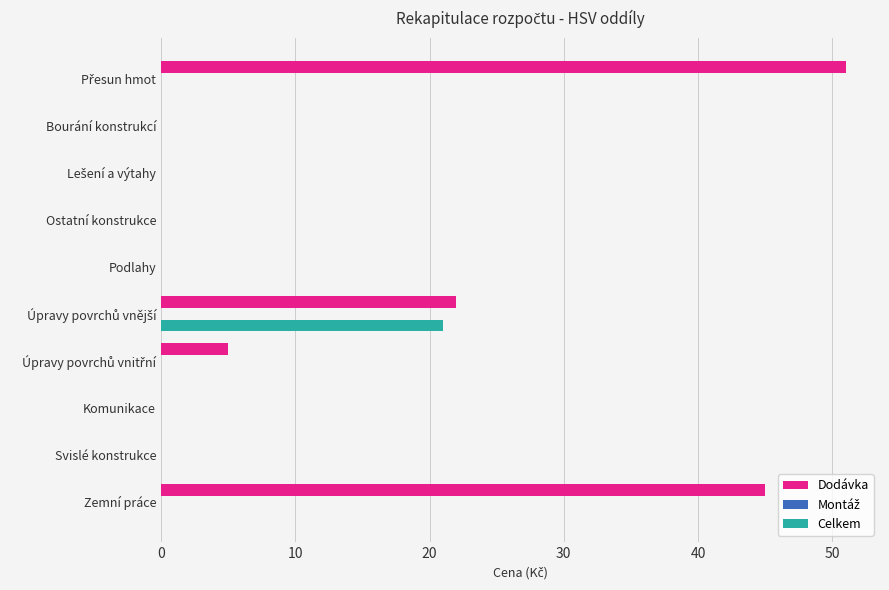

Which series changed the most between Zemní práce and Svislé konstrukce?

Dodávka